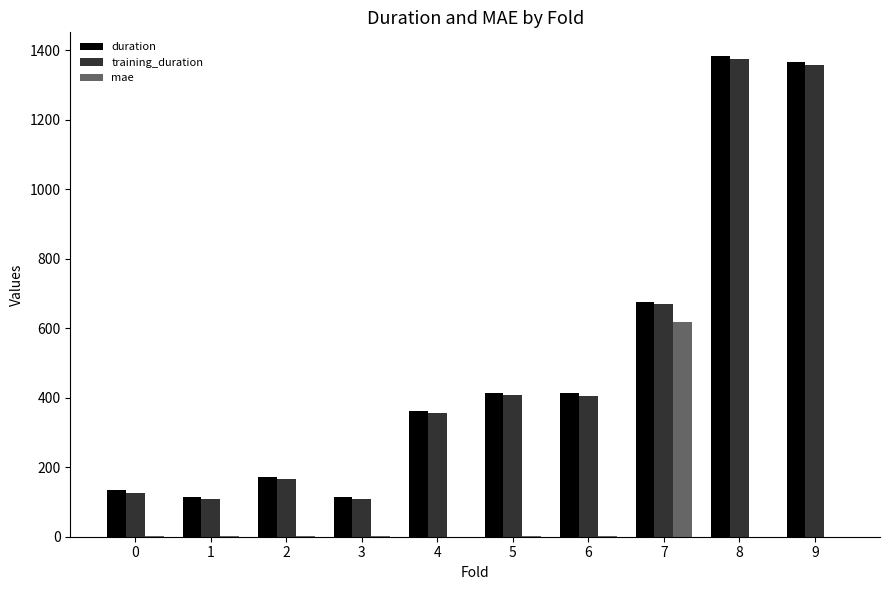

The value of mae at 7 is 617.5. True or false?

True